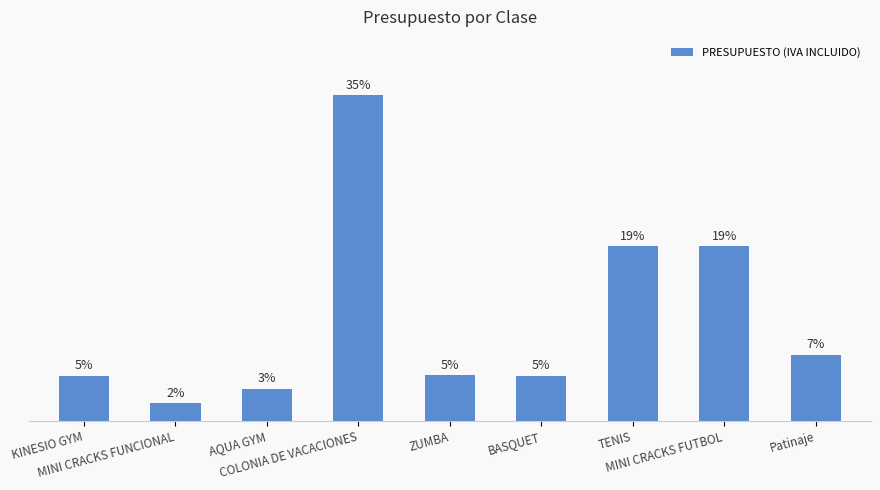

What is the smallest value displayed?

1.9